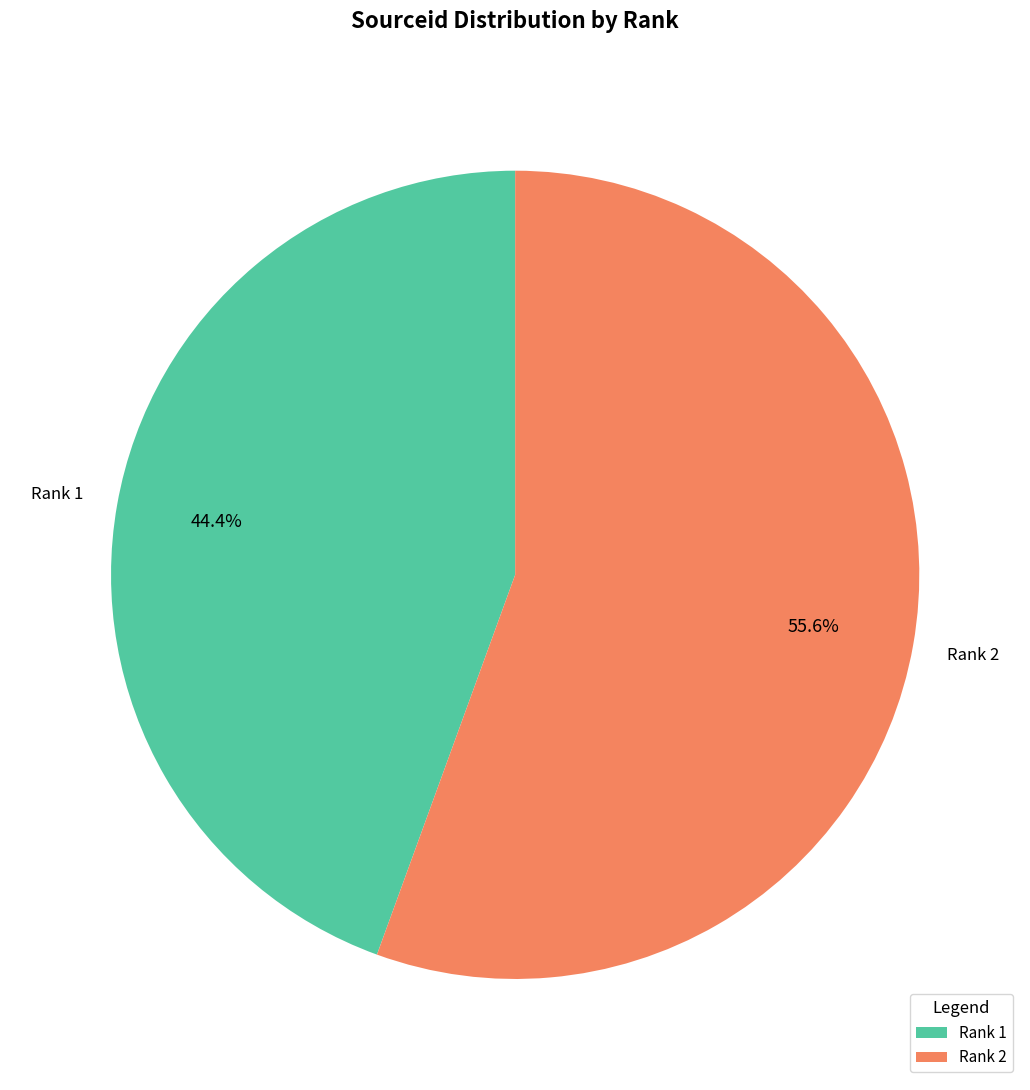

Which category accounts for the majority?

Rank 2